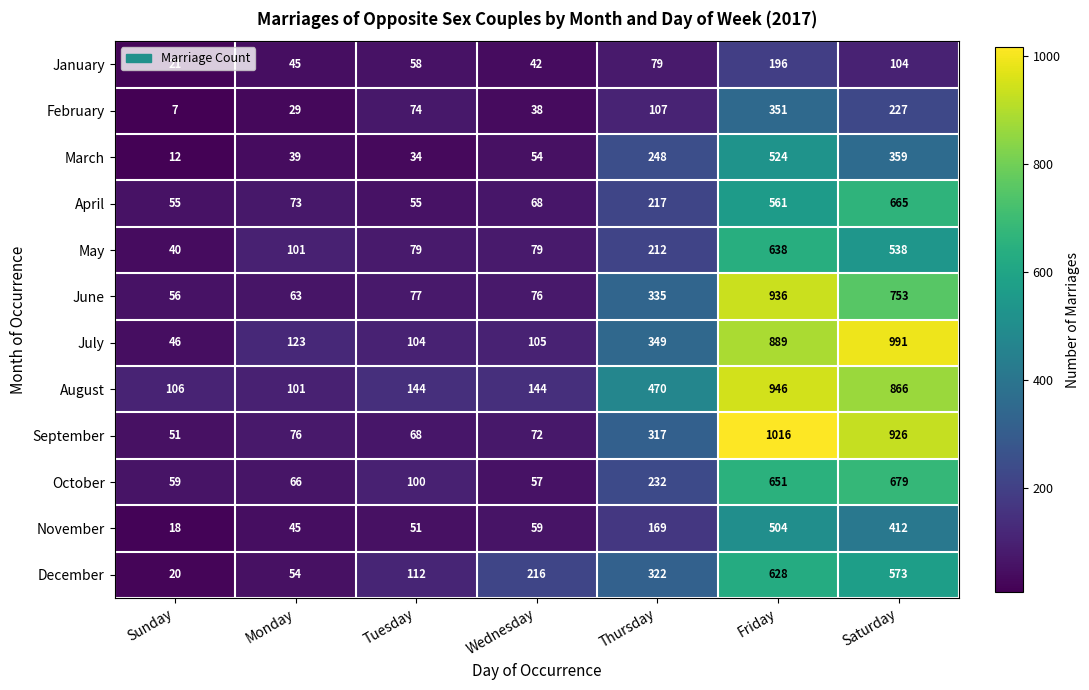

How many distinct data groups are displayed?

12